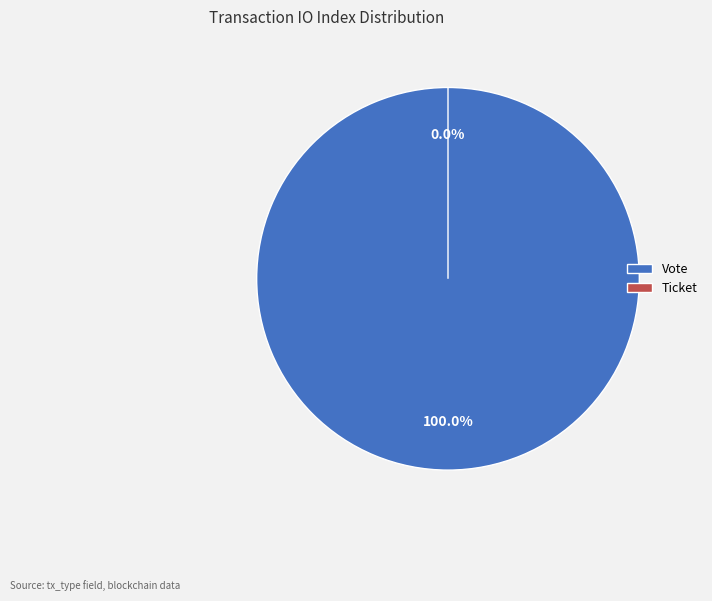

What is the change in value from Vote to Ticket?

-1